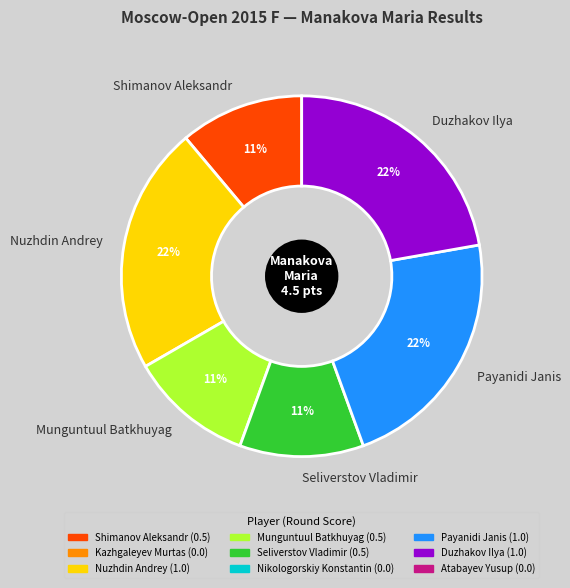

Do Nuzhdin Andrey and Munguntuul Batkhuyag together represent more than half of the pie?

No